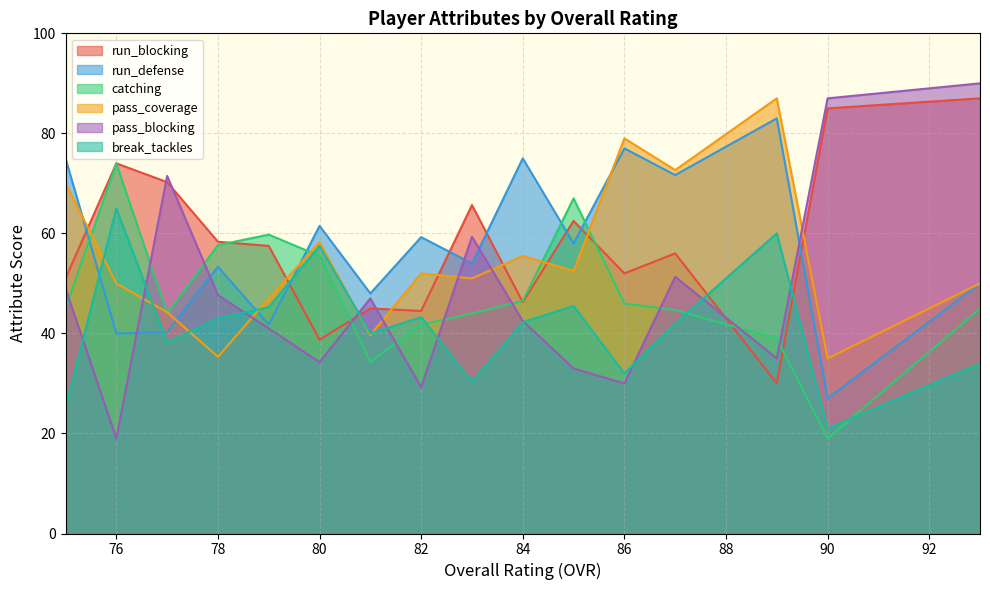

Reading left to right, extract all data points from this chart.

run_blocking: 0=87	1=85	2=30	3=52	4=75	5=41	6=52	7=73	8=52	9=26	10=37	11=43	12=79	13=74	14=41	15=82	16=35	17=45	18=51	19=47	20=48	21=59	22=28	23=53	24=56	25=26	26=20	27=42	28=47	29=65	30=76	31=78	32=73	33=24	34=77	35=70	36=66	37=68	38=74	39=51
run_defense: 0=50	1=27	2=83	3=83	4=86	5=46	6=77	7=39	8=77	9=79	10=77	11=91	12=53	13=40	14=78	15=44	16=81	17=46	18=29	19=81	20=35	21=30	22=79	23=74	24=70	25=43	26=59	27=42	28=43	29=44	30=38	31=43	32=44	33=73	34=34	35=25	36=54	37=48	38=40	39=75
catching: 0=45	1=19	2=39	3=41	4=57	5=36	6=46	7=83	8=51	9=47	10=22	11=42	12=75	13=35	14=37	15=60	16=62	17=38	18=31	19=36	20=41	21=32	22=30	23=69	24=46	25=50	26=57	27=49	28=54	29=72	30=64	31=56	32=72	33=45	34=48	35=42	36=49	37=37	38=74	39=45
pass_coverage: 0=50	1=35	2=87	3=84	4=79	5=55	6=79	7=23	8=82	9=81	10=53	11=30	12=58	13=55	14=45	15=53	16=75	17=51	18=32	19=50	20=49	21=20	22=50	23=74	24=64	25=59	26=36	27=44	28=32	29=55	30=57	31=47	32=29	33=30	34=39	35=54	36=26	37=58	38=50	39=70
pass_blocking: 0=90	1=87	2=35	3=47	4=26	5=81	6=30	7=18	8=48	9=42	10=43	11=40	12=45	13=77	14=29	15=72	16=22	17=45	18=30	19=20	20=56	21=52	22=33	23=52	24=27	25=22	26=36	27=30	28=53	29=44	30=37	31=68	32=53	33=22	34=66	35=77	36=77	37=66	38=19	39=49
break_tackles: 0=34	1=21	2=60	3=20	4=57	5=49	6=32	7=64	8=27	9=27	10=27	11=41	12=74	13=34	14=29	15=28	16=24	17=78	18=49	19=22	20=18	21=49	22=53	23=30	24=53	25=76	26=71	27=27	28=51	29=72	30=31	31=29	32=58	33=42	34=32	35=51	36=36	37=34	38=65	39=25